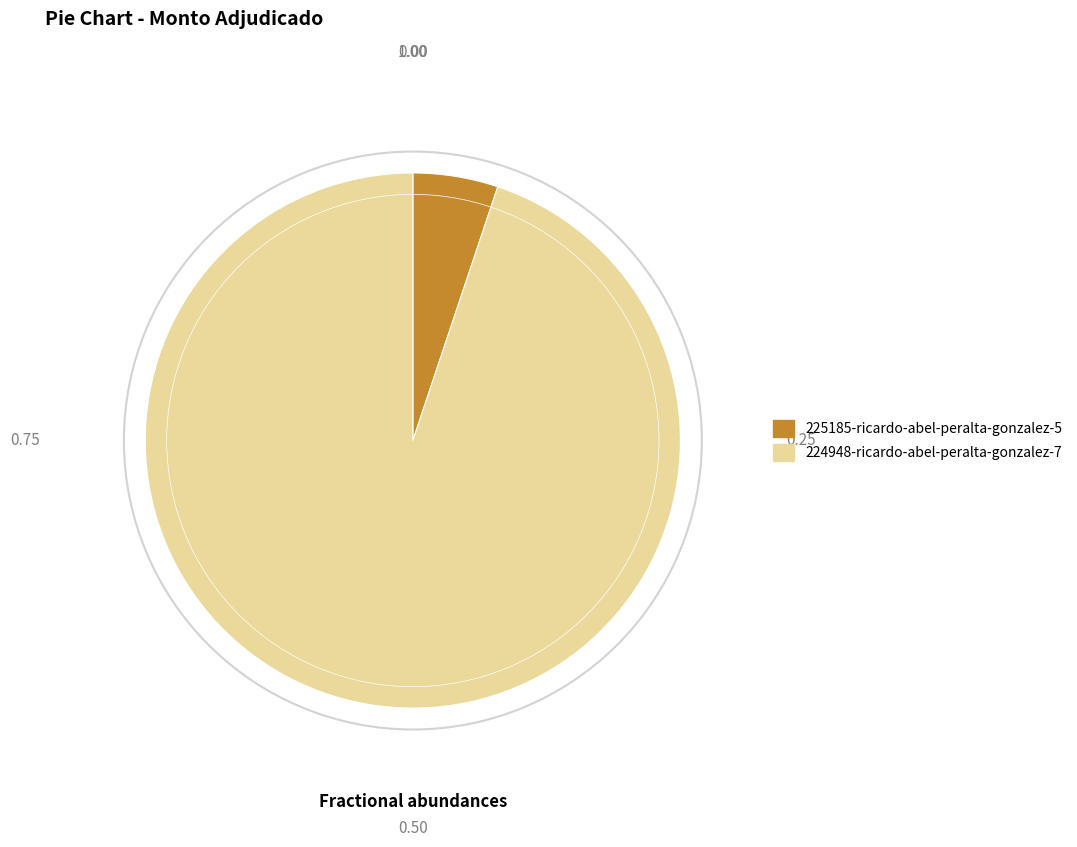

Which category accounts for the majority?

224948-ricardo-abel-peralta-gonzalez-7